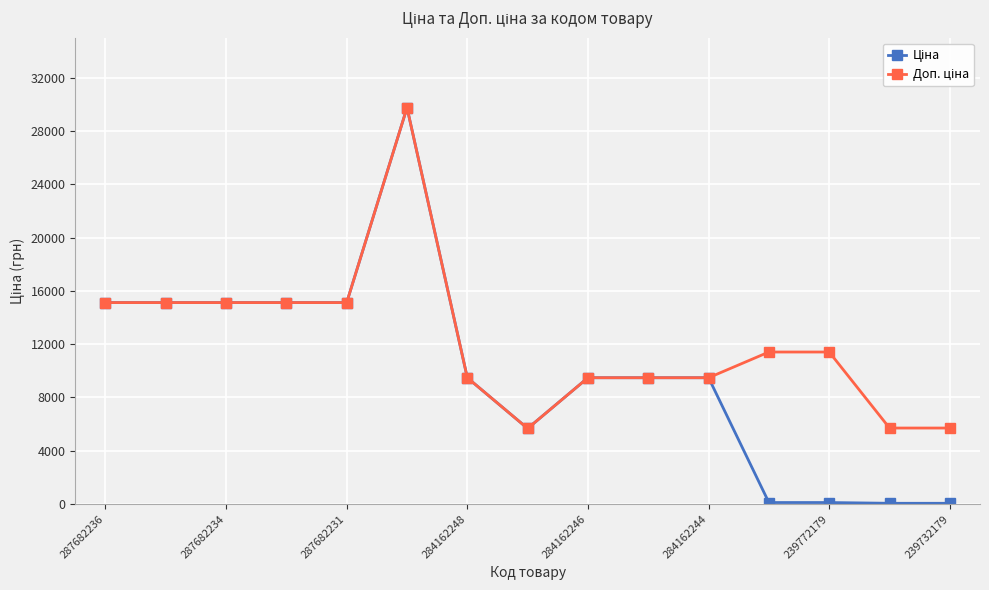

Count the number of categories in the chart.

15